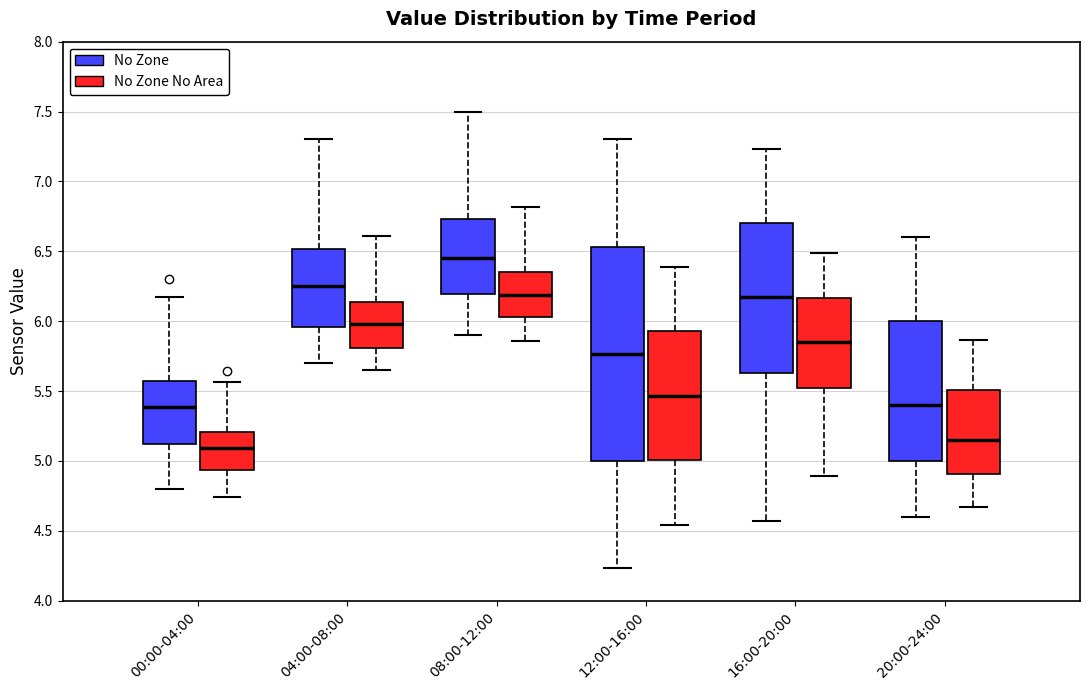

Reading left to right, transcribe this box plot: for each box, give where its median line is, the range the box spans, and where its two whiskers end, as read against the y-axis. The values are not printed on the chart, so give them approximately, as read against the axis.

00:00-04:00 (No Zone): median 5.40, box 5.10 to 5.55, whiskers 4.80 to 6.15
00:00-04:00 (No Zone No Area): median 5.10, box 4.95 to 5.20, whiskers 4.75 to 5.55
04:00-08:00 (No Zone): median 6.25, box 5.95 to 6.50, whiskers 5.70 to 7.30
04:00-08:00 (No Zone No Area): median 6.00, box 5.80 to 6.15, whiskers 5.65 to 6.60
08:00-12:00 (No Zone): median 6.45, box 6.20 to 6.75, whiskers 5.90 to 7.50
08:00-12:00 (No Zone No Area): median 6.20, box 6.05 to 6.35, whiskers 5.85 to 6.80
12:00-16:00 (No Zone): median 5.75, box 5.00 to 6.55, whiskers 4.25 to 7.30
12:00-16:00 (No Zone No Area): median 5.45, box 5.00 to 5.95, whiskers 4.55 to 6.40
16:00-20:00 (No Zone): median 6.15, box 5.65 to 6.70, whiskers 4.55 to 7.25
16:00-20:00 (No Zone No Area): median 5.85, box 5.50 to 6.15, whiskers 4.90 to 6.50
20:00-24:00 (No Zone): median 5.40, box 5.00 to 6.00, whiskers 4.60 to 6.60
20:00-24:00 (No Zone No Area): median 5.15, box 4.90 to 5.50, whiskers 4.65 to 5.85